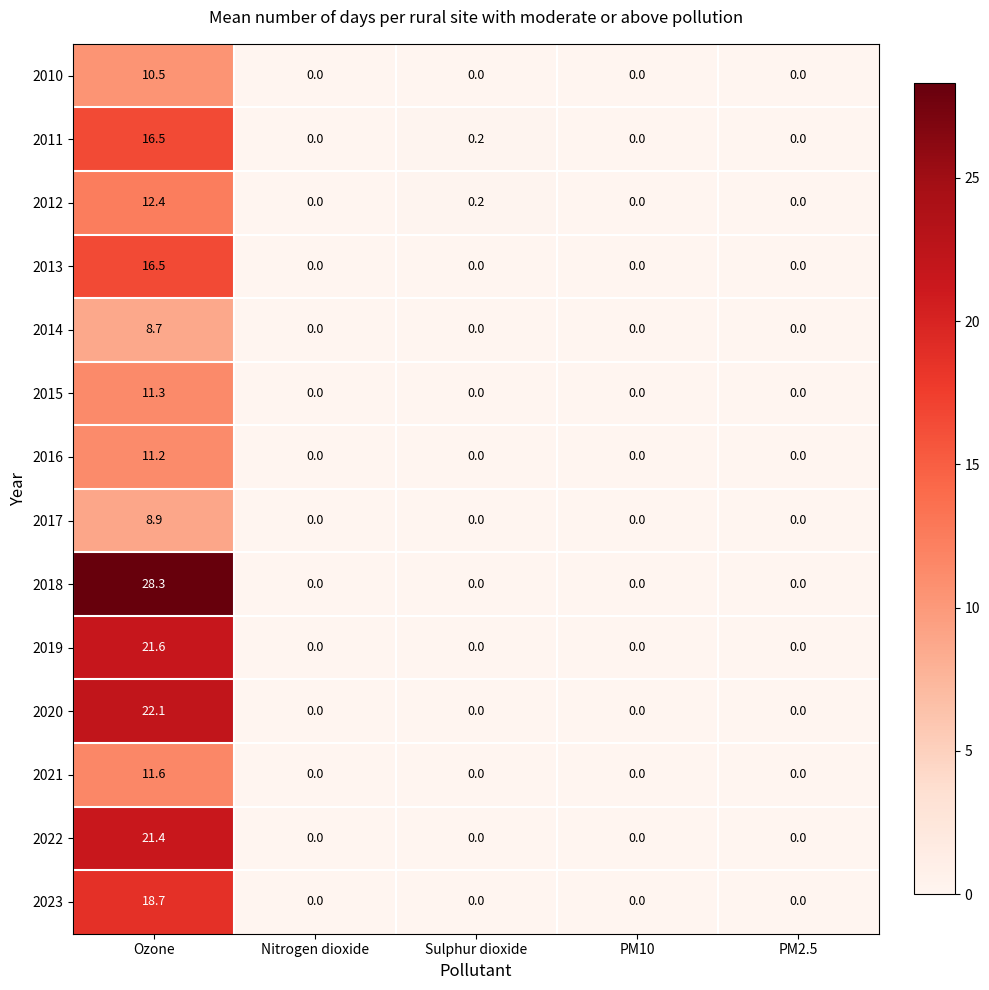

At which category does the chart reach its peak across all series?

Ozone